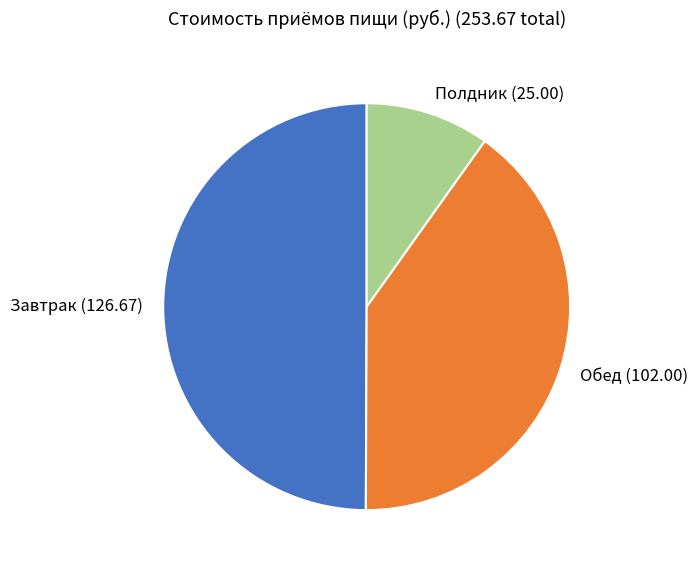

Rank the categories by value from lowest to highest.

Полдник, Обед, Завтрак